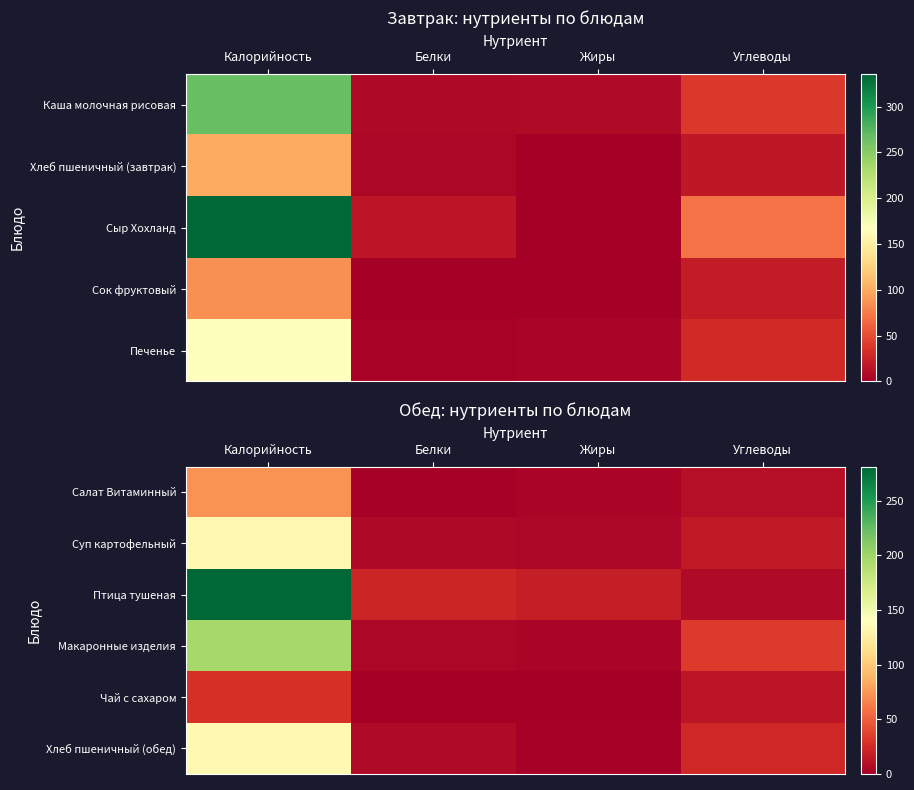

Is it true that Хлеб пшеничный (обед) equals 7.0 at Белки?

True